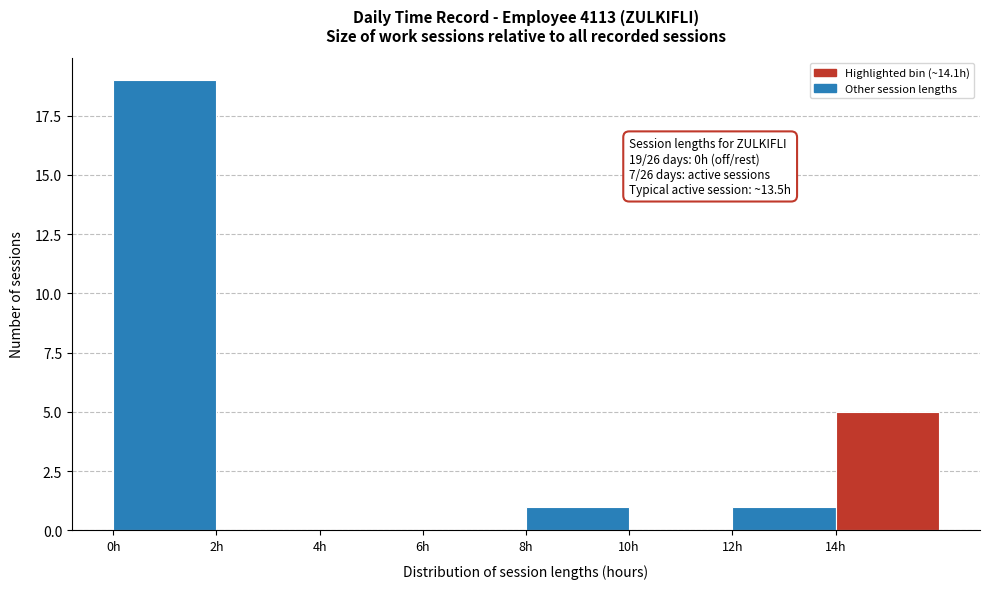

Which range on the x-axis has the tallest bar?

0 to 2